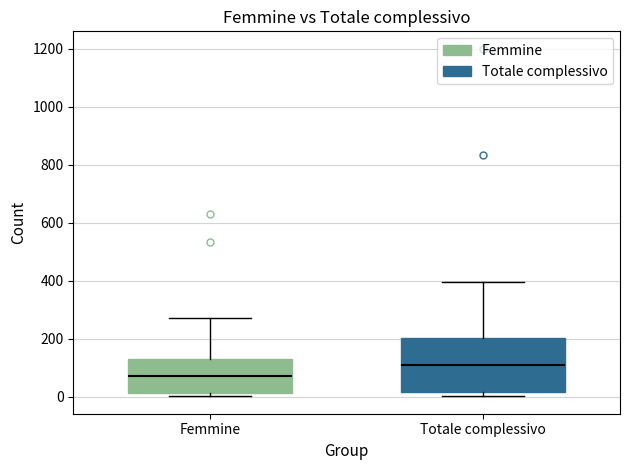

Reading left to right, read every box against the y-axis: the position of its median line, the range the box covers, and the ends of its whiskers. The values are not printed on the chart, so give them approximately, as read against the axis.

Femmine: median 80, box 20 to 140, whiskers 0 to 280
Totale complessivo: median 100, box 20 to 200, whiskers 0 to 400